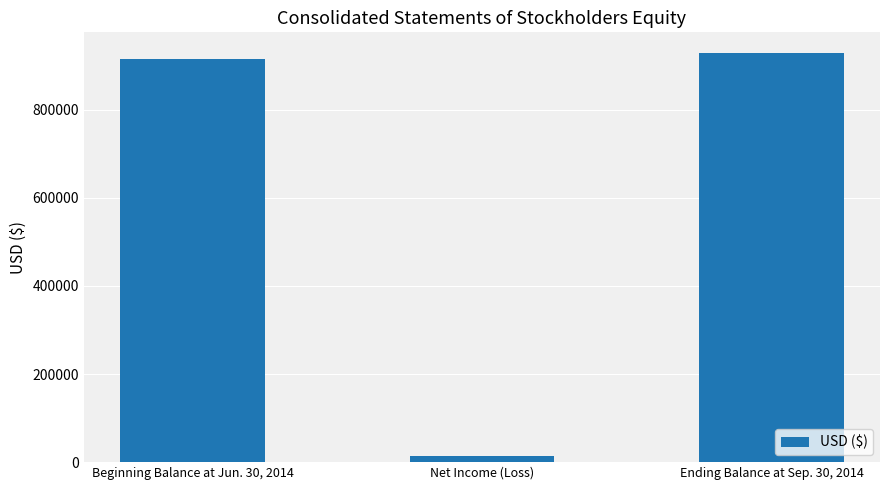

What is the change in value from Beginning Balance at Jun. 30, 2014 to Ending Balance at Sep. 30, 2014?

+15043